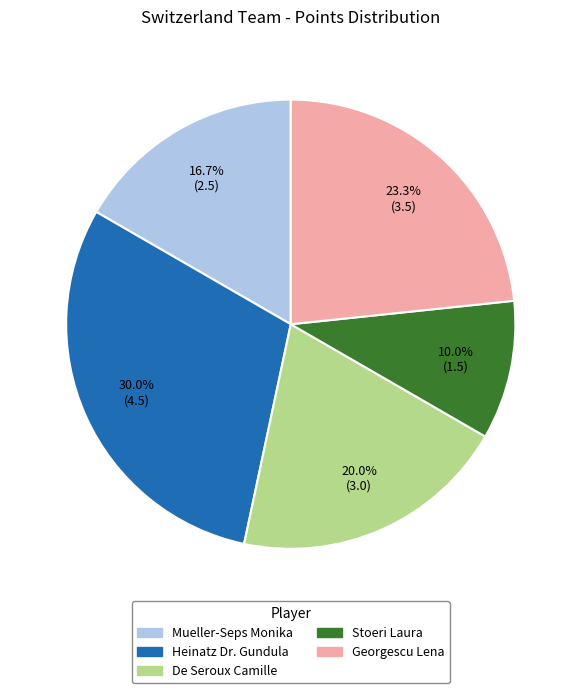

Approximately how many times larger is the value at Heinatz Dr. Gundula compared to Mueller-Seps Monika?

1.8